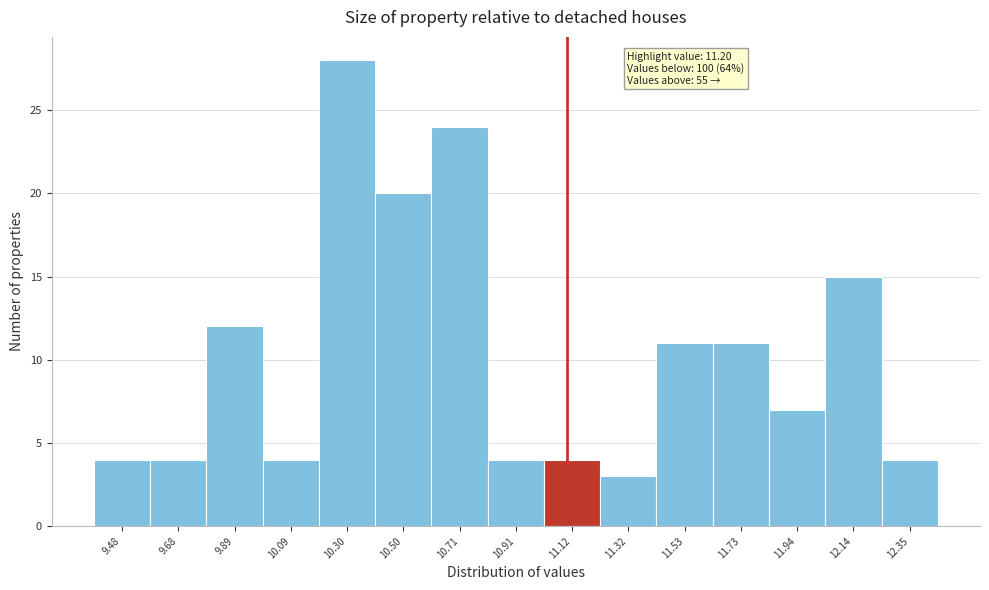

Reading right to left, transcribe all the data shown in this chart.

4	15	7	11	11	3	4	4	24	20	28	4	12	4	4